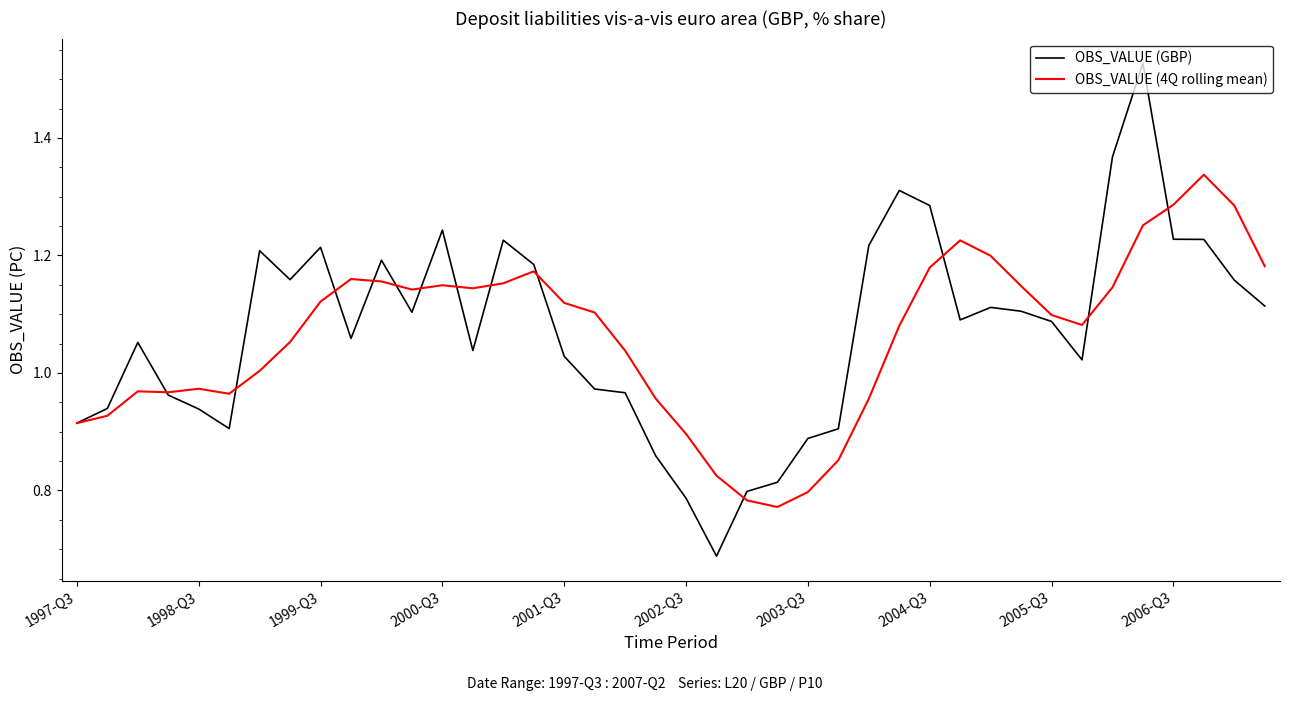

Which series has the largest range (max minus min)?

OBS_VALUE (GBP)